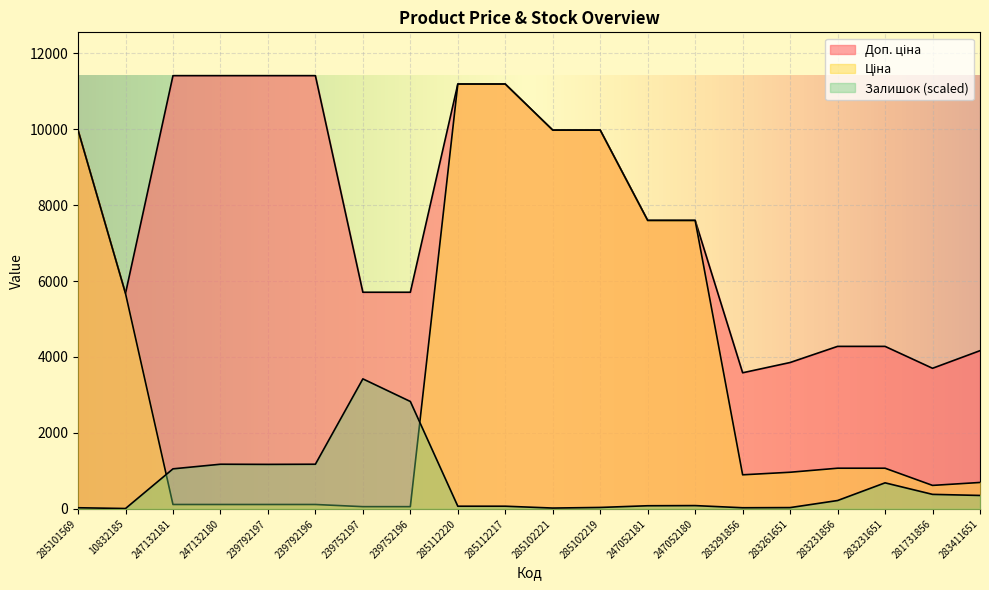

Between 10832185 and 239752197, which is larger?

10832185